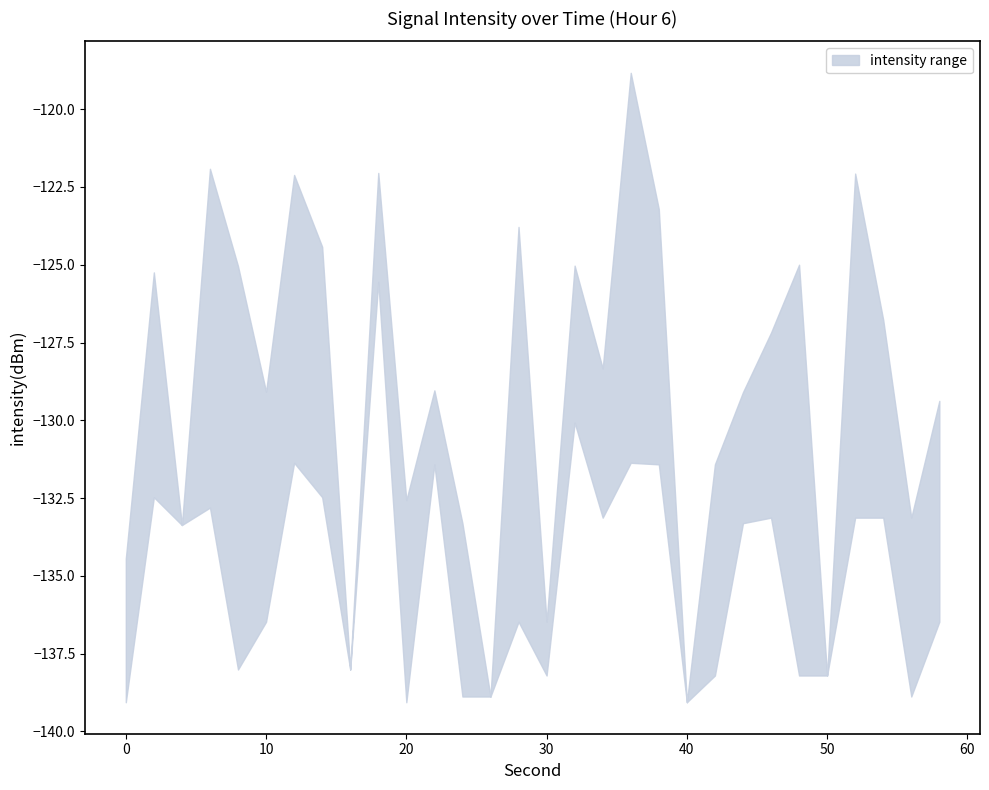

What is the difference between the maximum and second lowest values in the upper series?

20.0